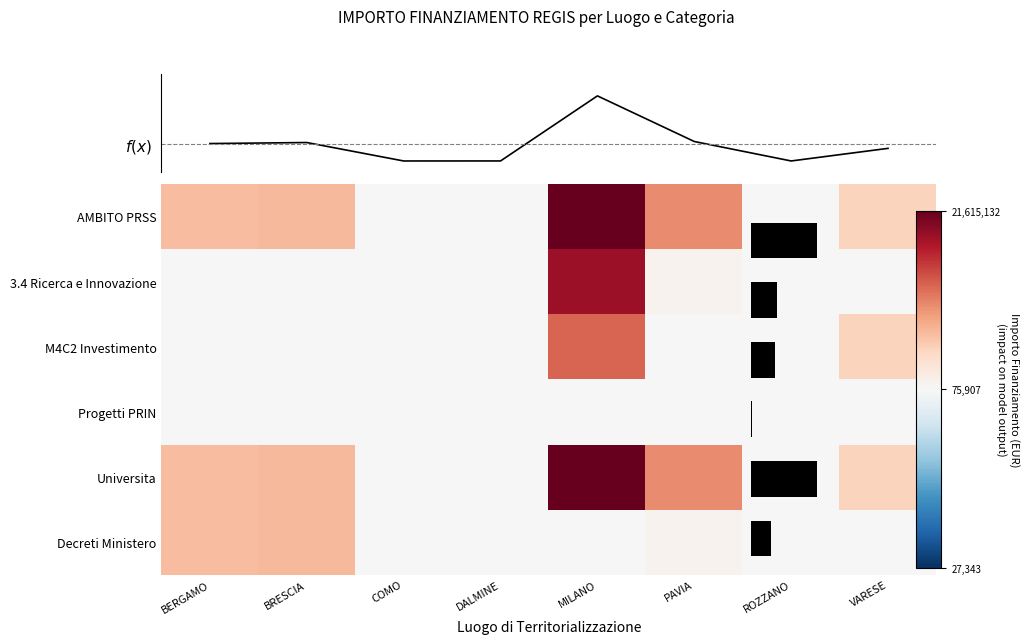

Which series has the largest range (max minus min)?

AMBITO PRSS